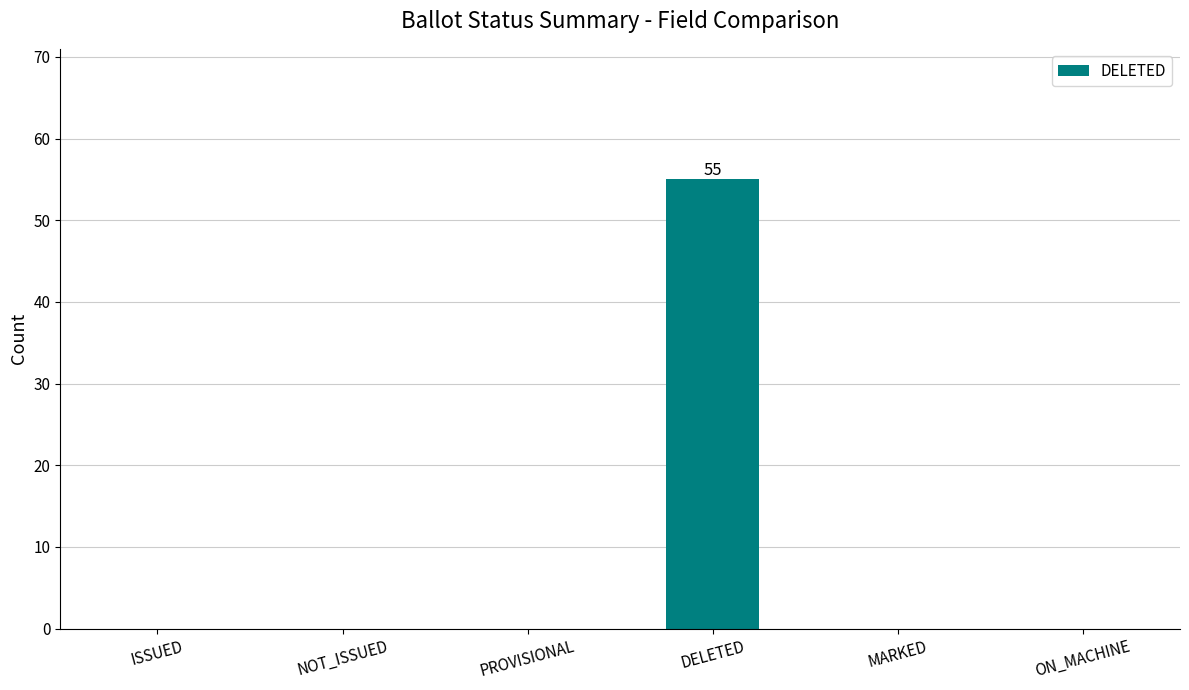

What is the change in value from NOT_ISSUED to DELETED?

+55